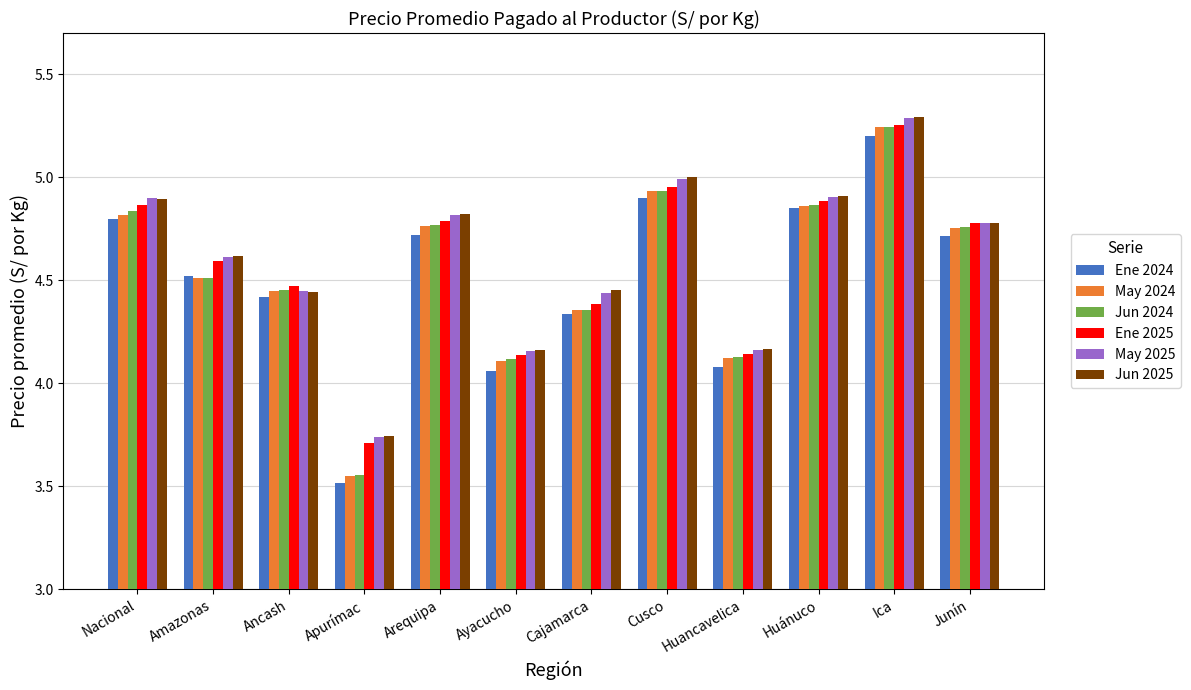

What is the sum of all Ene 2025 values?

54.9